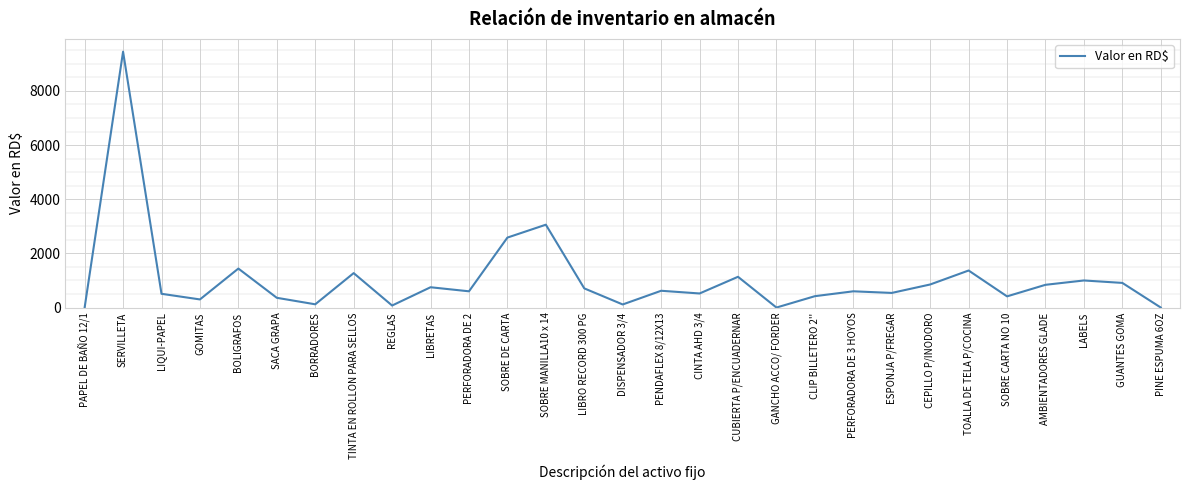

Is it true that the value at PAPEL DE BAÑO 12/1 is 3554?

False